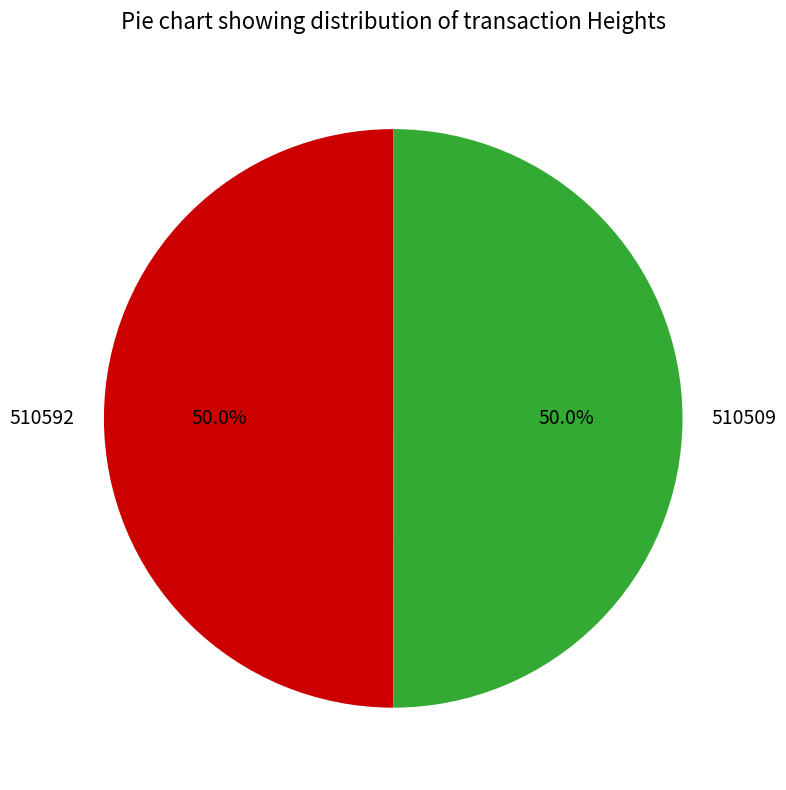

Combined, do 510509 and 510592 account for over 50%?

Yes